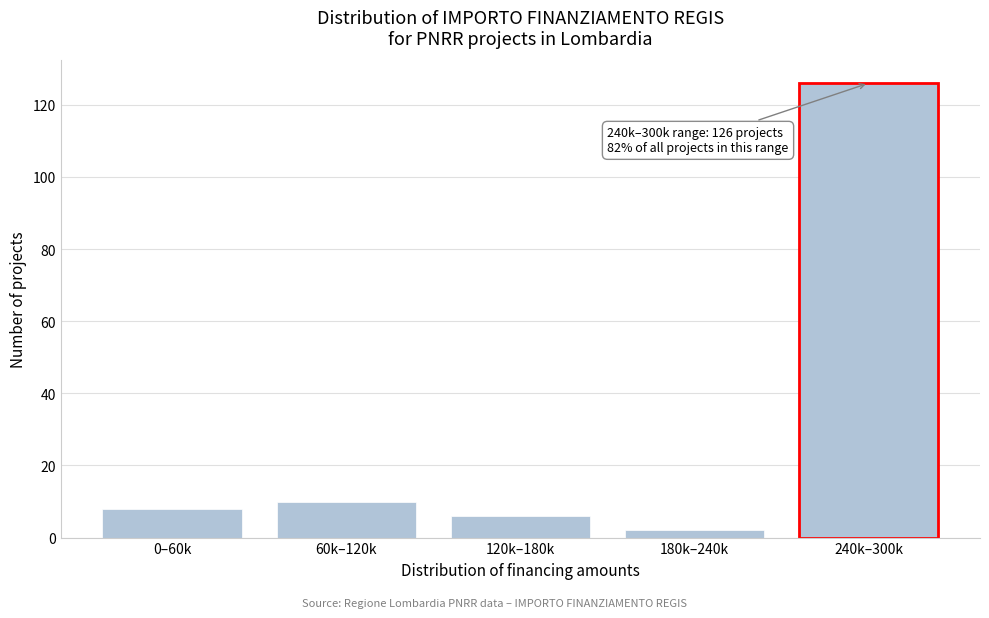

Reading right to left, extract all data points from this chart.

126	2	6	10	8